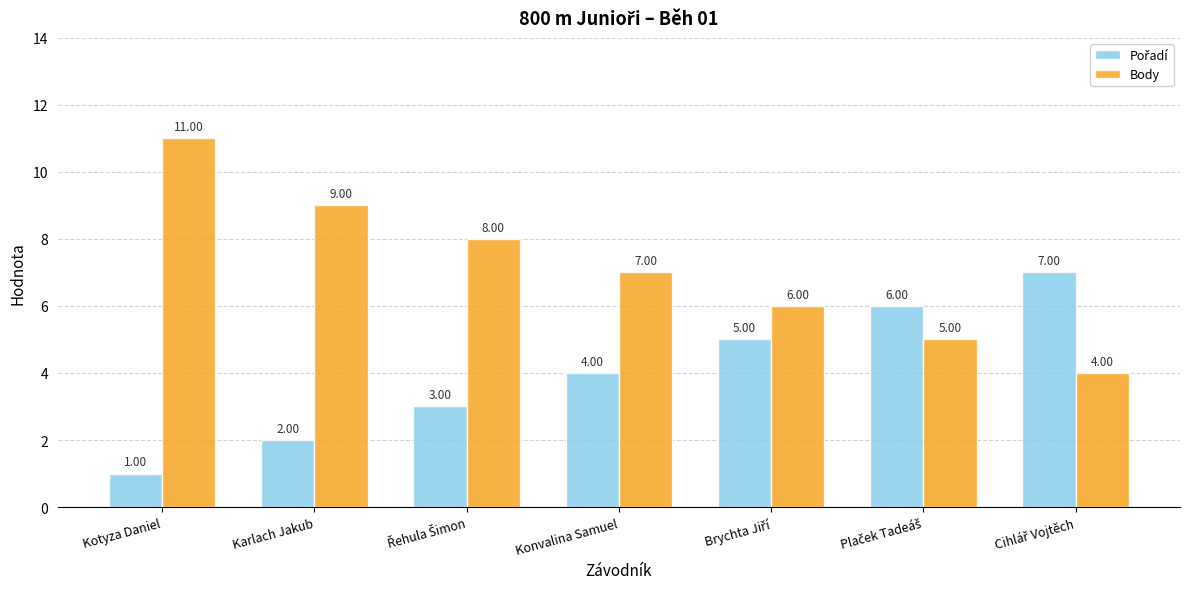

At which category is the sum across all series the highest?

Kotyza Daniel